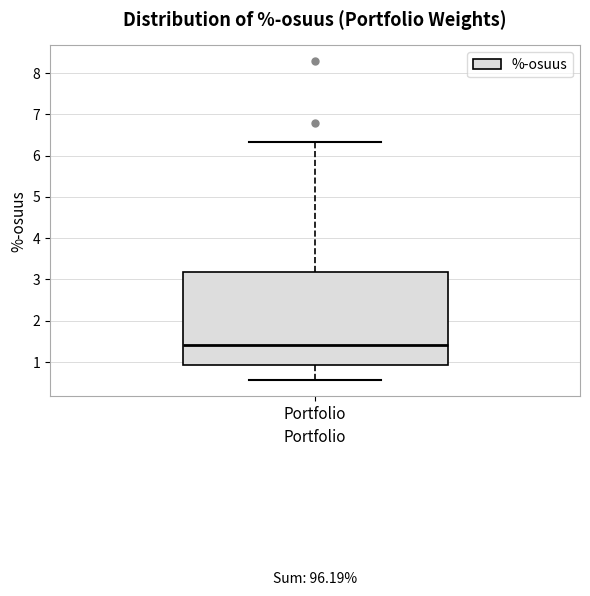

Where does the upper whisker of the box for Portfolio end on the y-axis? The values are not printed on the chart, so give them approximately, as read against the axis.

6.3